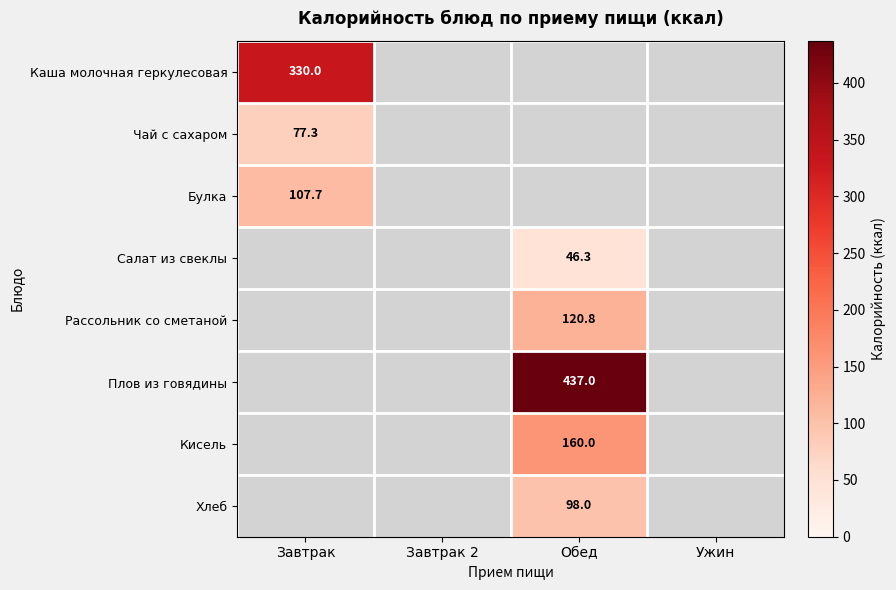

True or false: Рассольник со сметаной has a value of 81.0 at Обед.

False